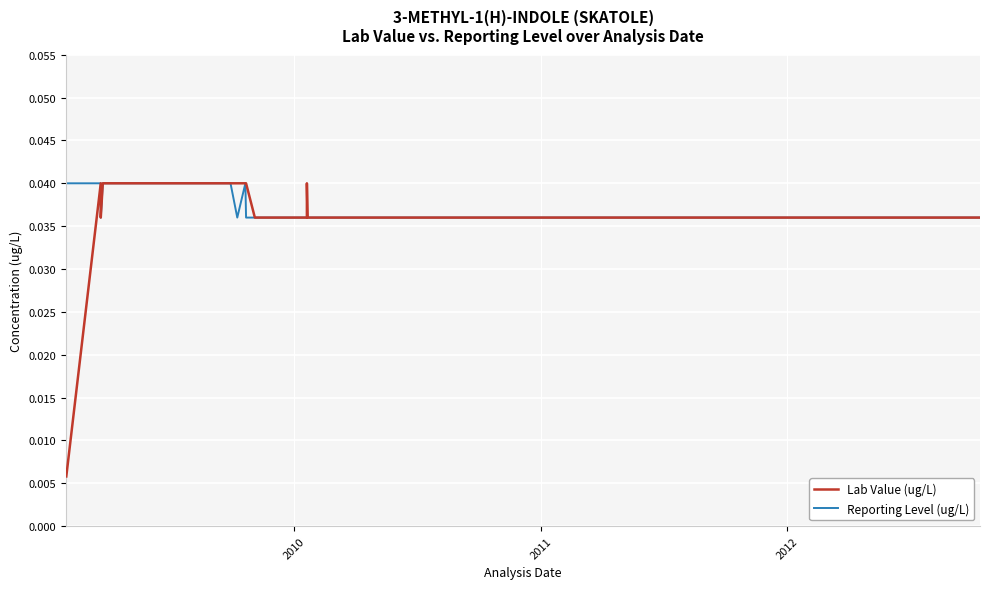

Which series has the largest range (max minus min)?

Lab Value (ug/L)